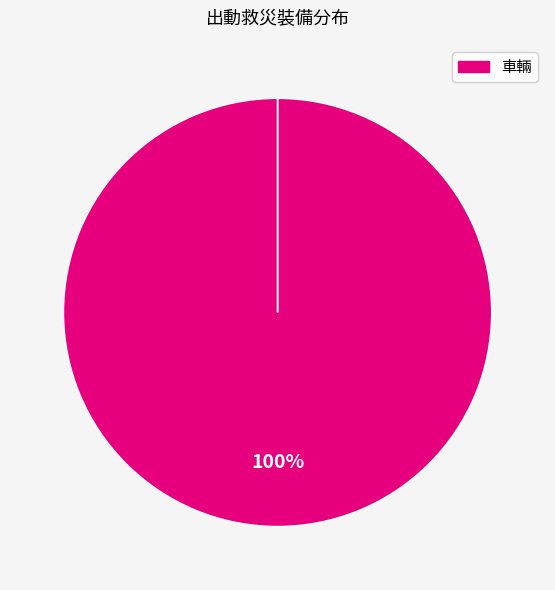

Is it true that 車輛 is 94% of the pie?

False